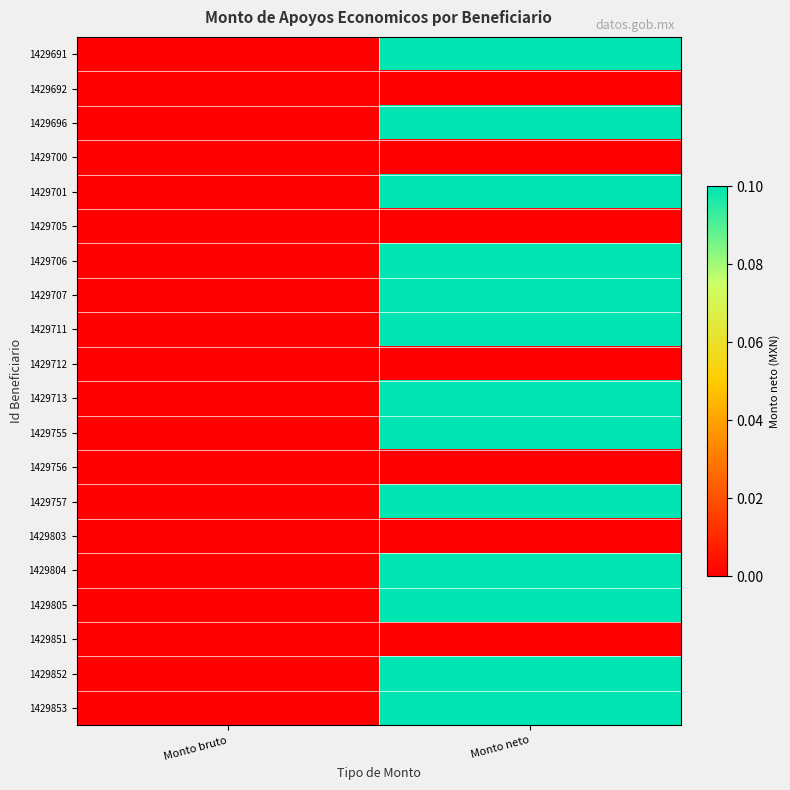

Reading left to right, list all the values displayed in this chart.

1429691: Monto bruto=0.0	Monto neto=0.1
1429692: Monto bruto=0.0	Monto neto=0.0
1429696: Monto bruto=0.0	Monto neto=0.1
1429700: Monto bruto=0.0	Monto neto=0.0
1429701: Monto bruto=0.0	Monto neto=0.1
1429705: Monto bruto=0.0	Monto neto=0.0
1429706: Monto bruto=0.0	Monto neto=0.1
1429707: Monto bruto=0.0	Monto neto=0.1
1429711: Monto bruto=0.0	Monto neto=0.1
1429712: Monto bruto=0.0	Monto neto=0.0
1429713: Monto bruto=0.0	Monto neto=0.1
1429755: Monto bruto=0.0	Monto neto=0.1
1429756: Monto bruto=0.0	Monto neto=0.0
1429757: Monto bruto=0.0	Monto neto=0.1
1429803: Monto bruto=0.0	Monto neto=0.0
1429804: Monto bruto=0.0	Monto neto=0.1
1429805: Monto bruto=0.0	Monto neto=0.1
1429851: Monto bruto=0.0	Monto neto=0.0
1429852: Monto bruto=0.0	Monto neto=0.1
1429853: Monto bruto=0.0	Monto neto=0.1